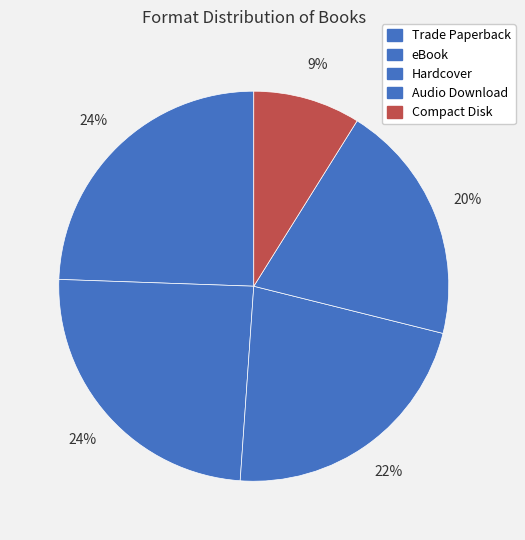

To the nearest percent, what is the combined percentage of Hardcover and Trade Paperback?

47%